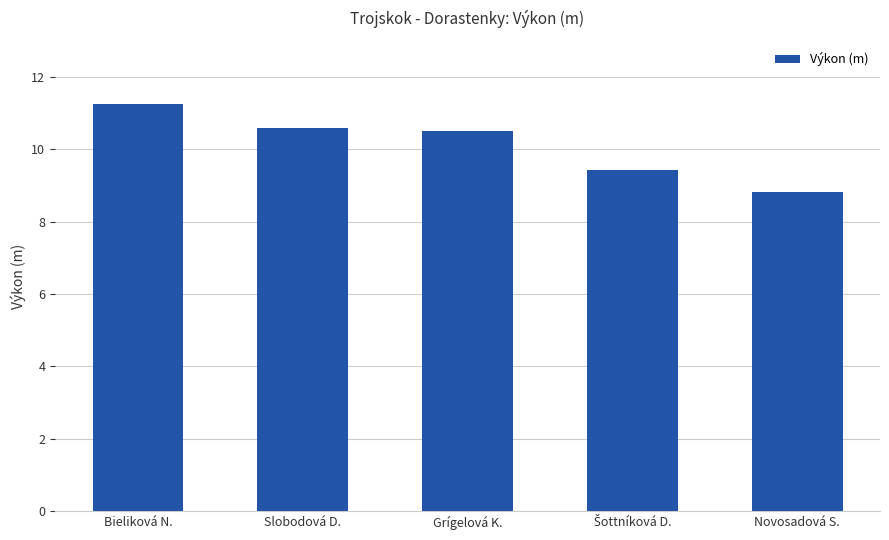

What is the minimum value shown in the chart?

8.8